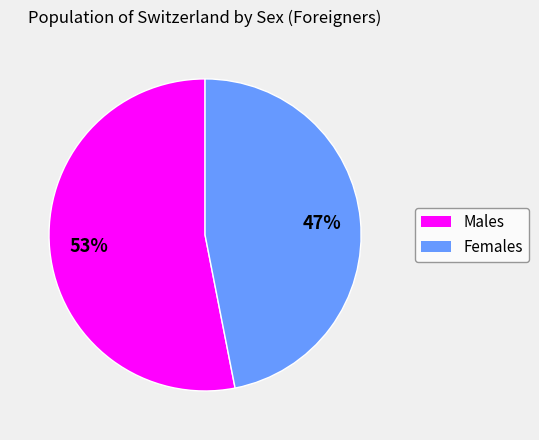

Is there a majority slice in this chart?

Yes